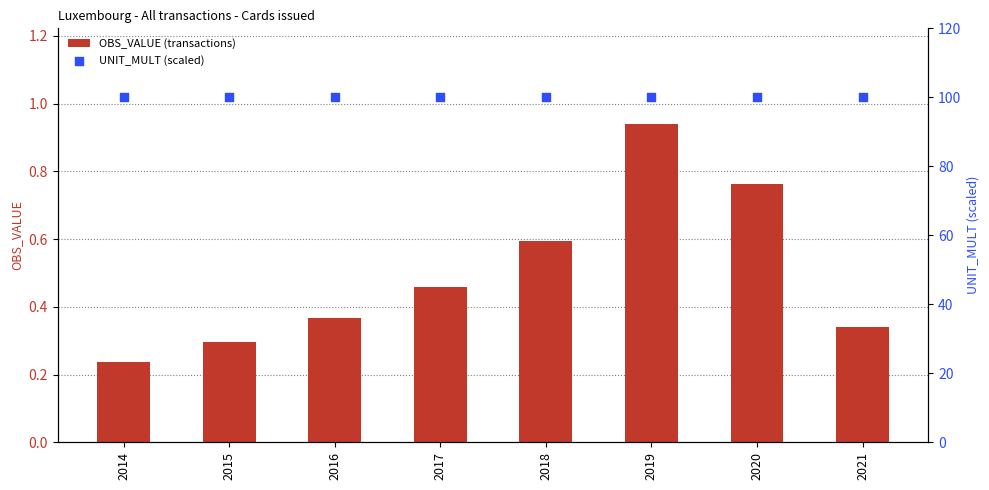

Which series reaches the minimum Y coordinate?

OBS_VALUE (transactions)